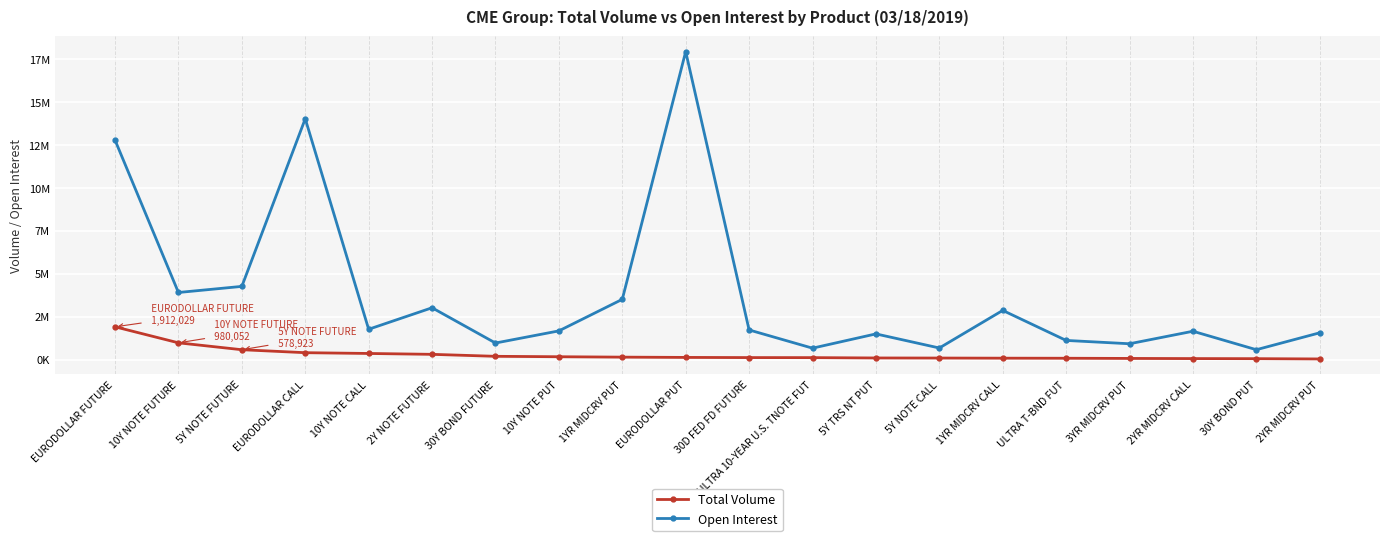

Which category has the lowest value across all series?

2YR MIDCRV PUT